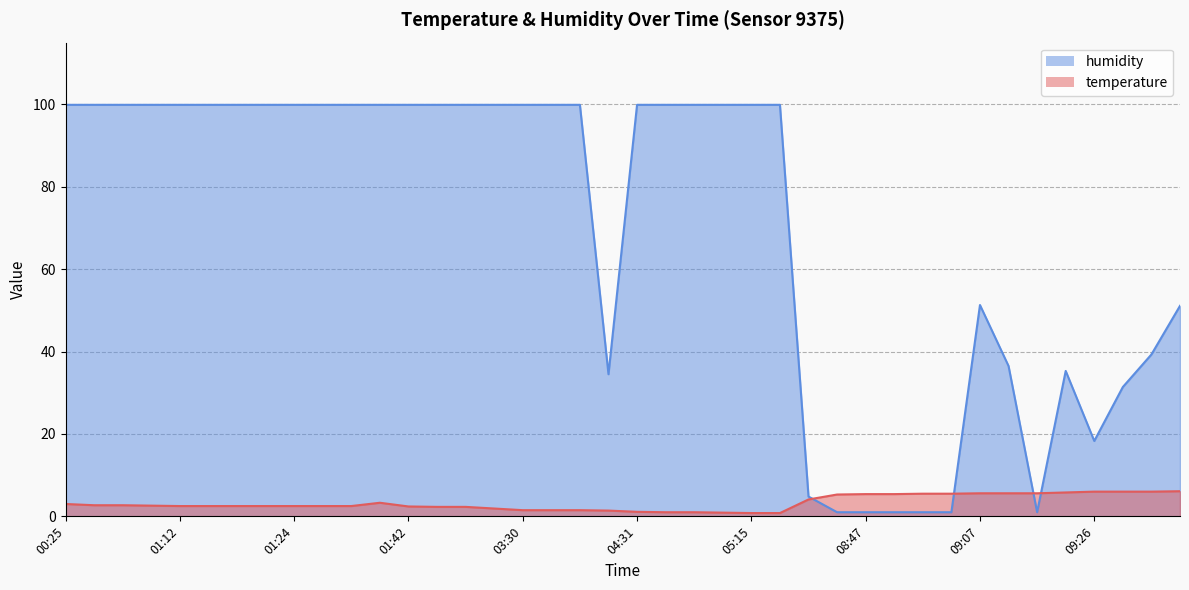

What is the approximate value of temperature at 08:47?

5.4